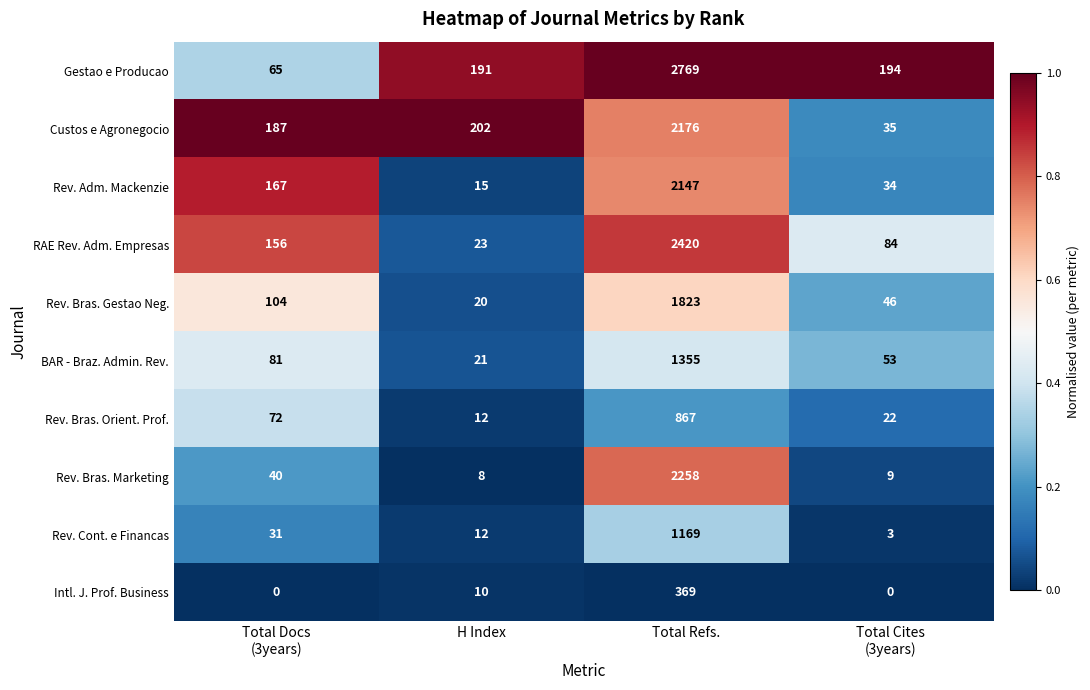

The value of Intl. J. Prof. Business at H Index is 7. True or false?

False